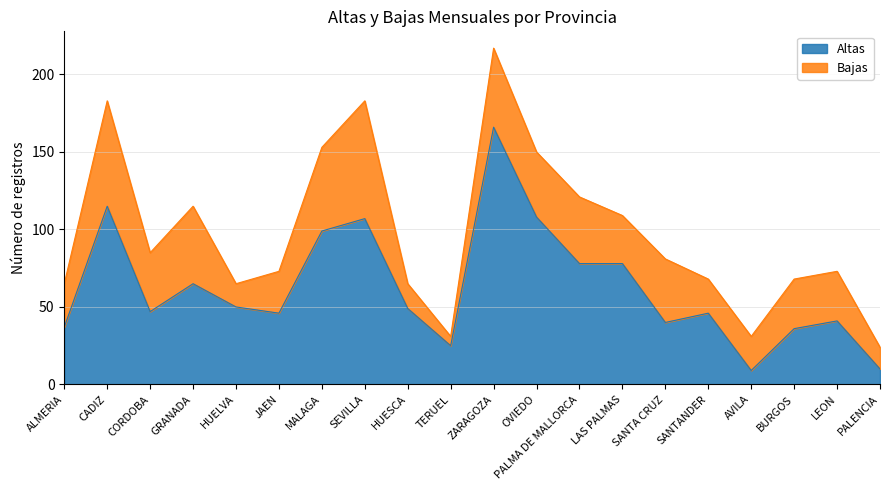

Where does the data first go above 49?

CADIZ